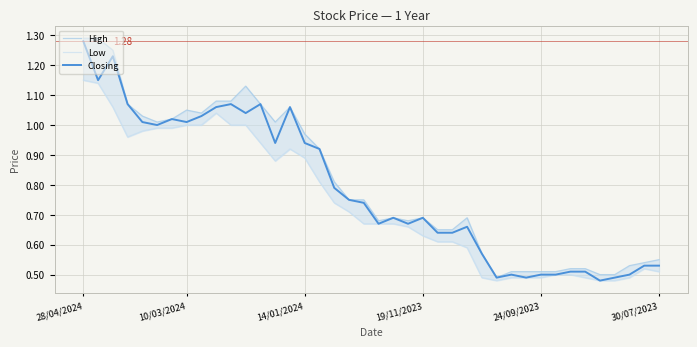

What is the maximum value shown in the chart?

1.3